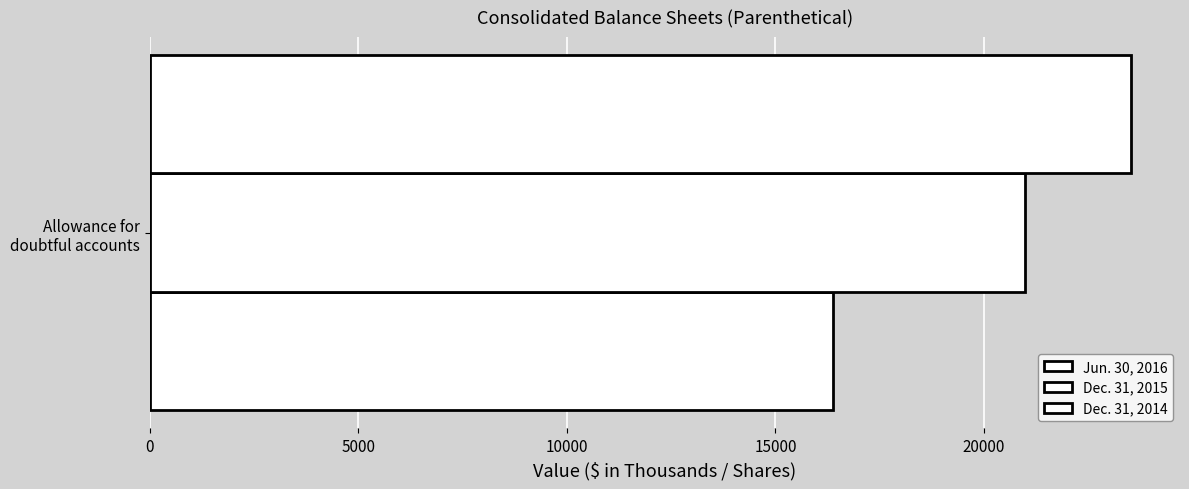

Reading left to right, extract all data points from this chart.

Jun. 30, 2016: 16371	1015
Dec. 31, 2015: 20972	1015
Dec. 31, 2014: 23520	1015